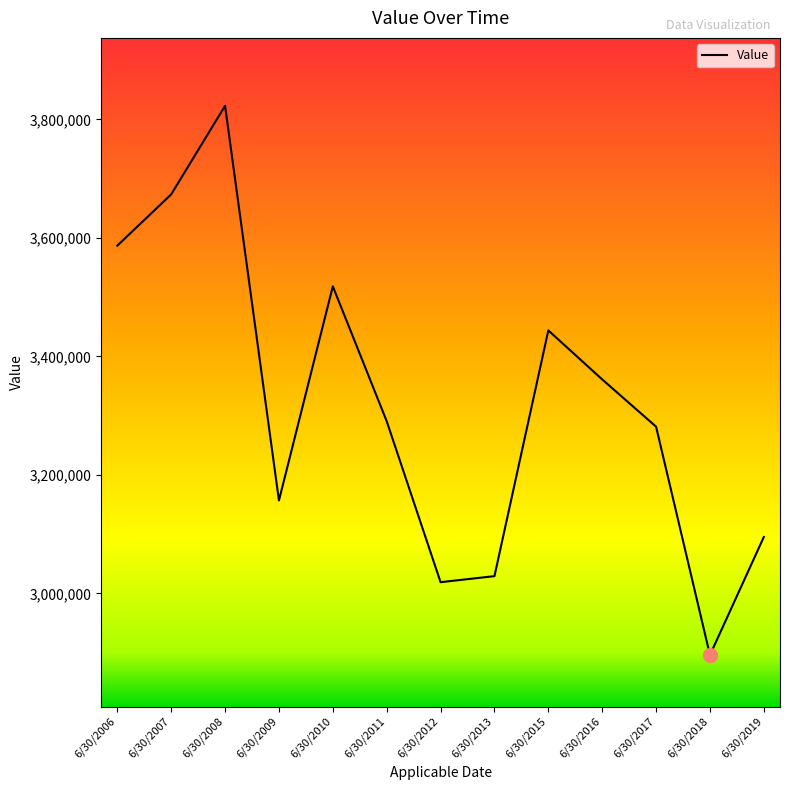

Which label corresponds to the largest value in the chart?

6/30/2008